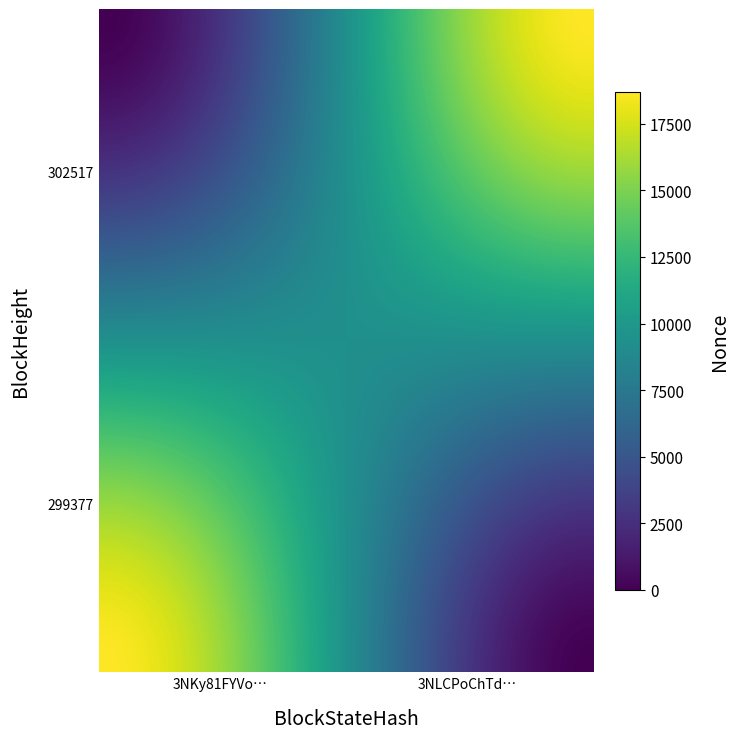

Reading right to left, what are all the values shown in this chart?

302517: 18706	0
299377: 18706	0